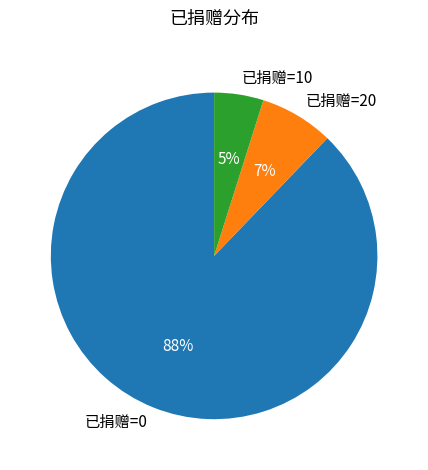

Which slice is the largest?

已捐赠=0